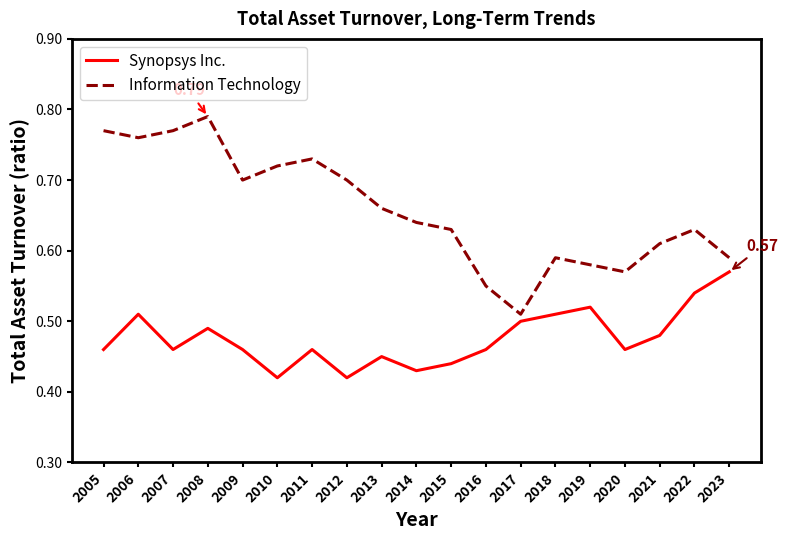

True or false: Information Technology has more than 2 points higher than both neighbors.

True